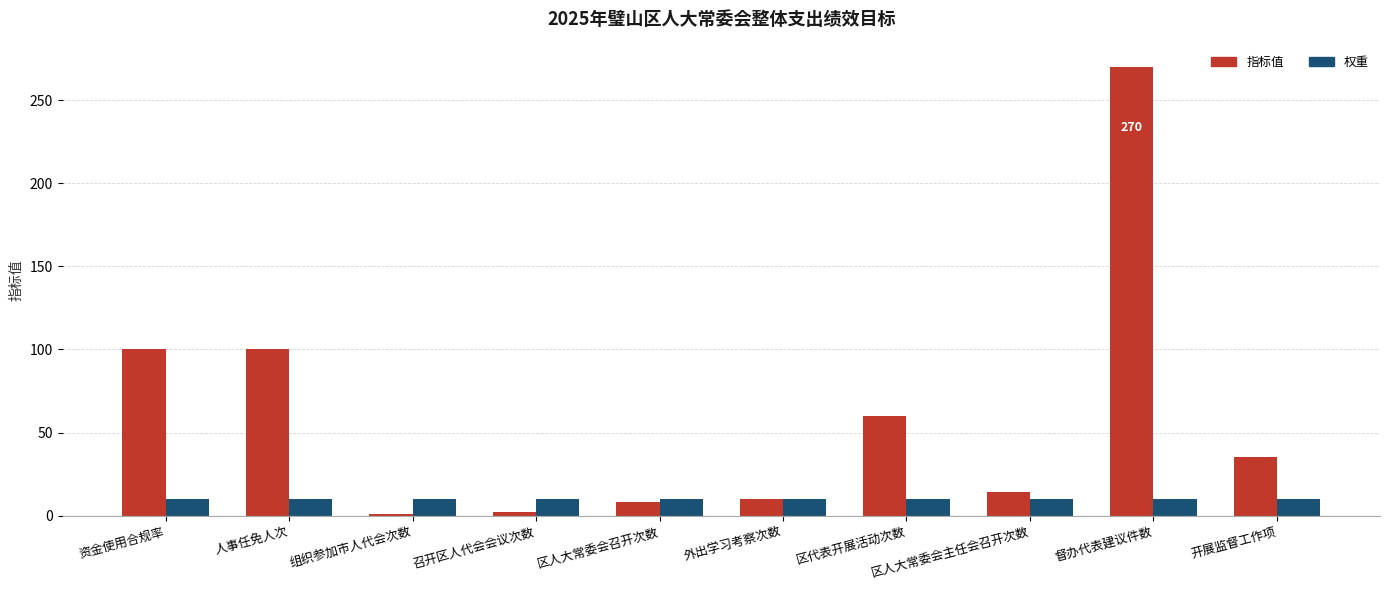

Is the value of 指标值 at 督办代表建议件数 greater than the value of 权重 at 人事任免人次?

Yes